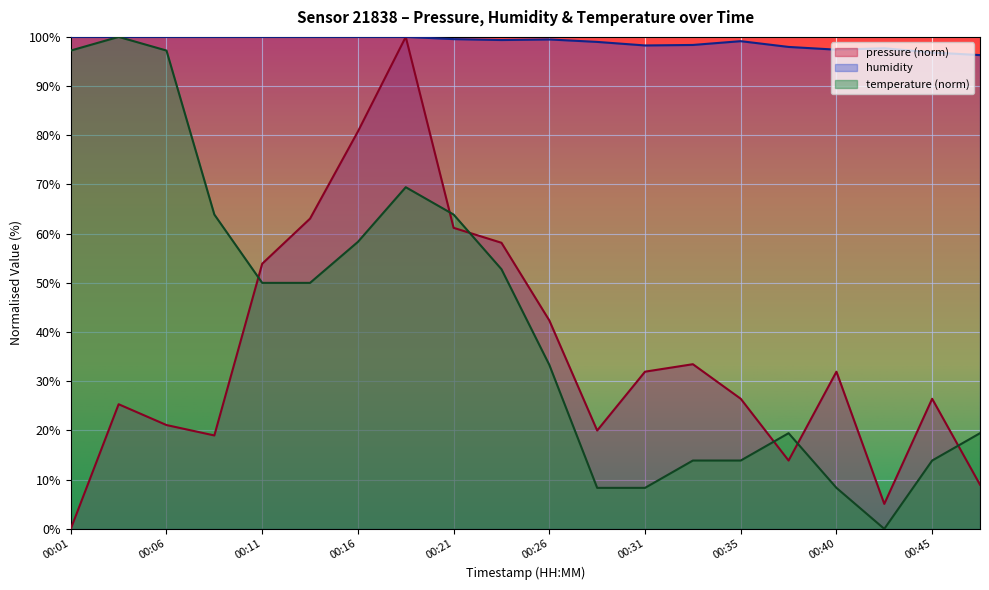

List the series in order of their peak value, highest first.

pressure, humidity, temperature